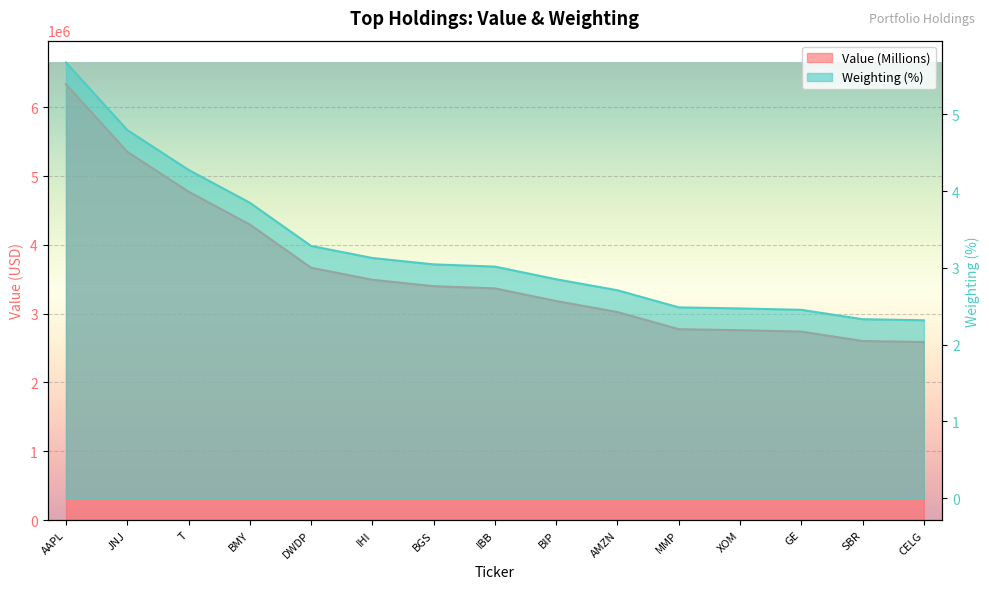

Rank the series by their maximum value, from highest to lowest.

Value (Millions), Weighting (%)